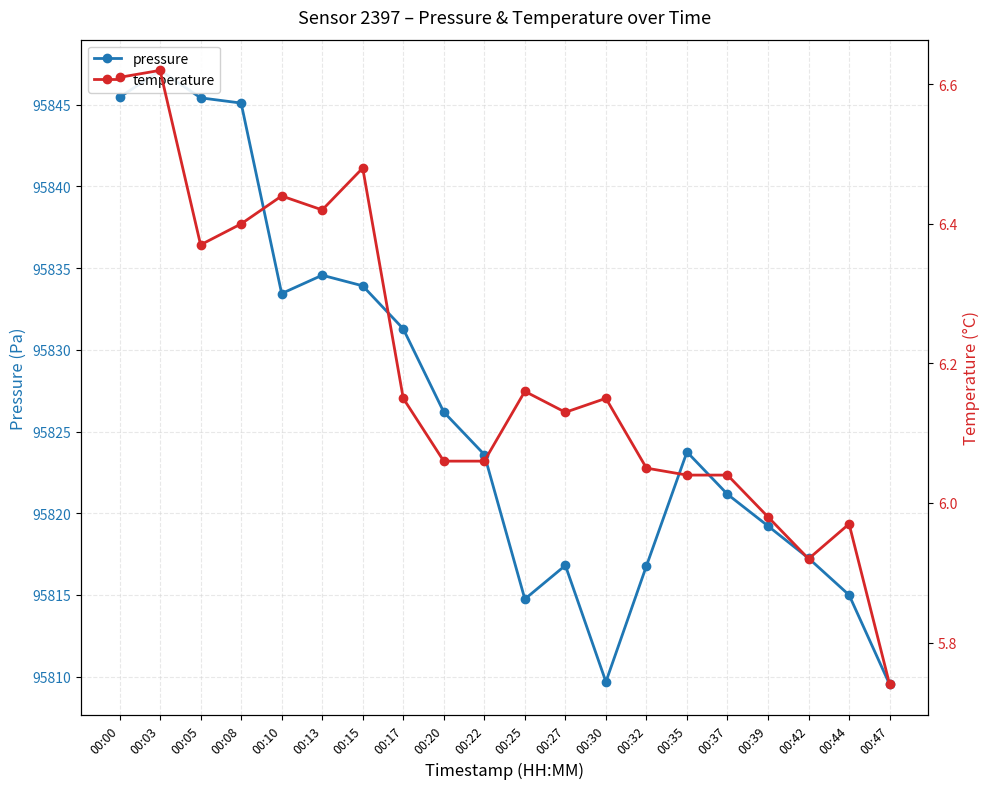

Which series has the largest total across all categories?

pressure